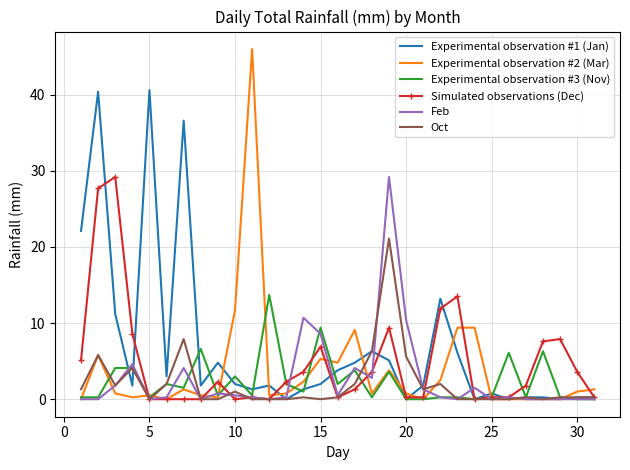

What is the maximum value for Oct?

21.1